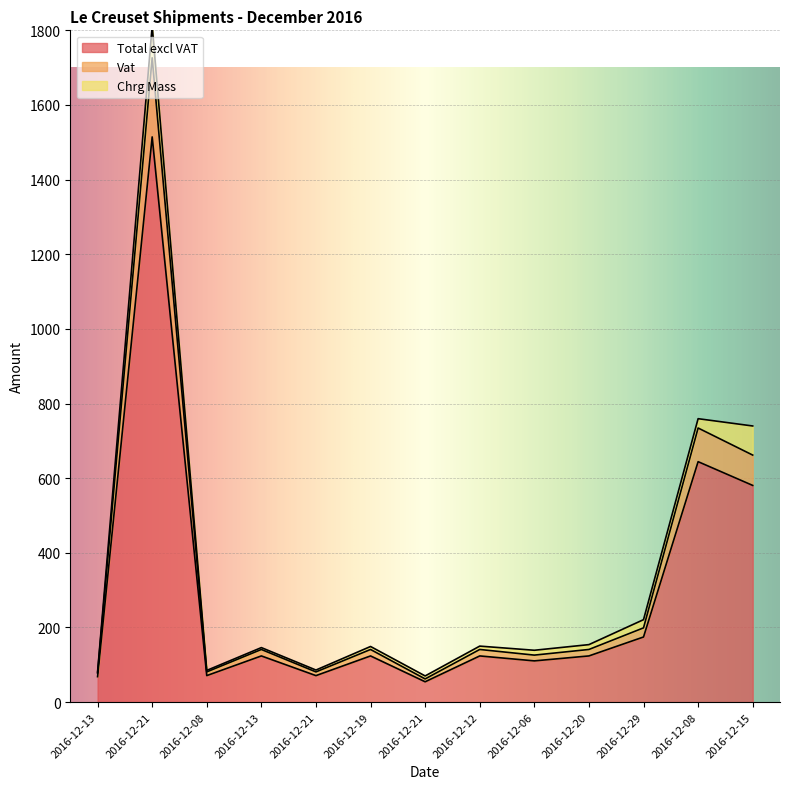

True or false: Vat and Total excl VAT cross at least once.

False